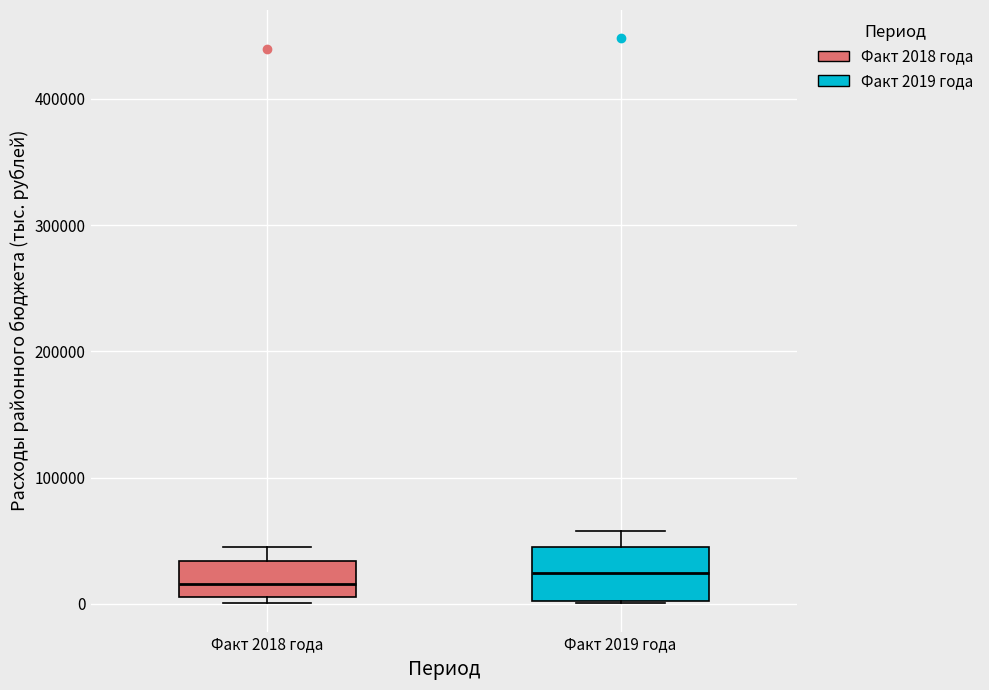

Comparing the boxes themselves (not the whiskers), which one is the tallest?

Факт 2019 года